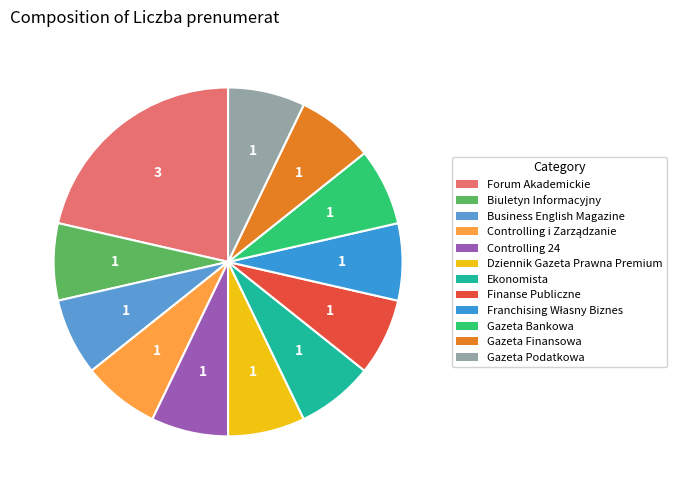

Rank the categories by value from highest to lowest.

Forum Akademickie, Biuletyn Informacyjny, Business English Magazine, Controlling i Zarządzanie, Controlling 24, Dziennik Gazeta Prawna Premium, Ekonomista, Finanse Publiczne, Franchising Własny Biznes, Gazeta Bankowa, Gazeta Finansowa, Gazeta Podatkowa